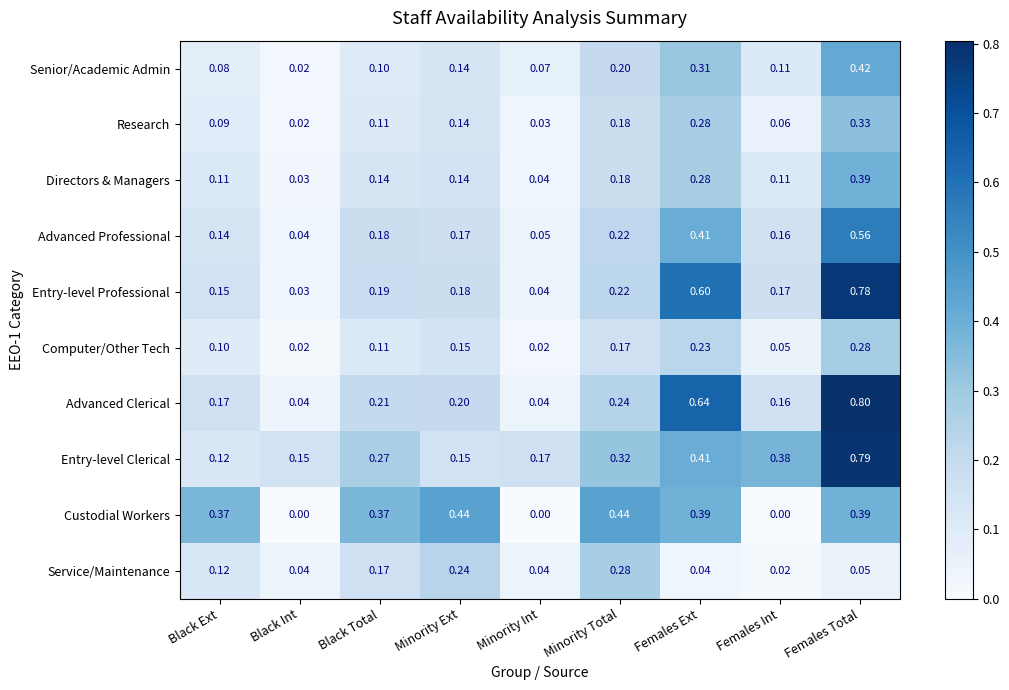

Which category has the highest value across all series?

Females Total